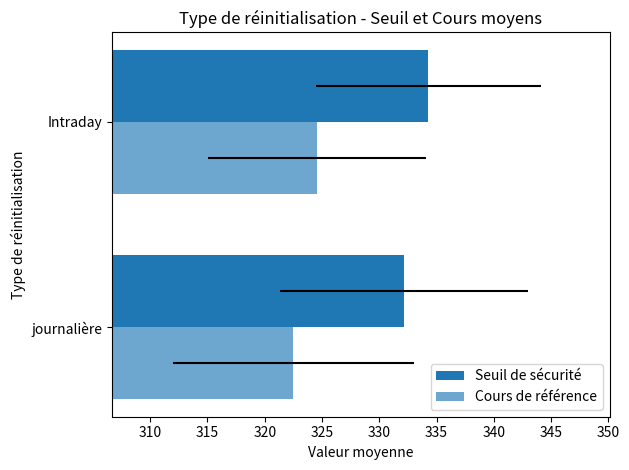

Which series has the widest spread of values?

Seuil de sécurité